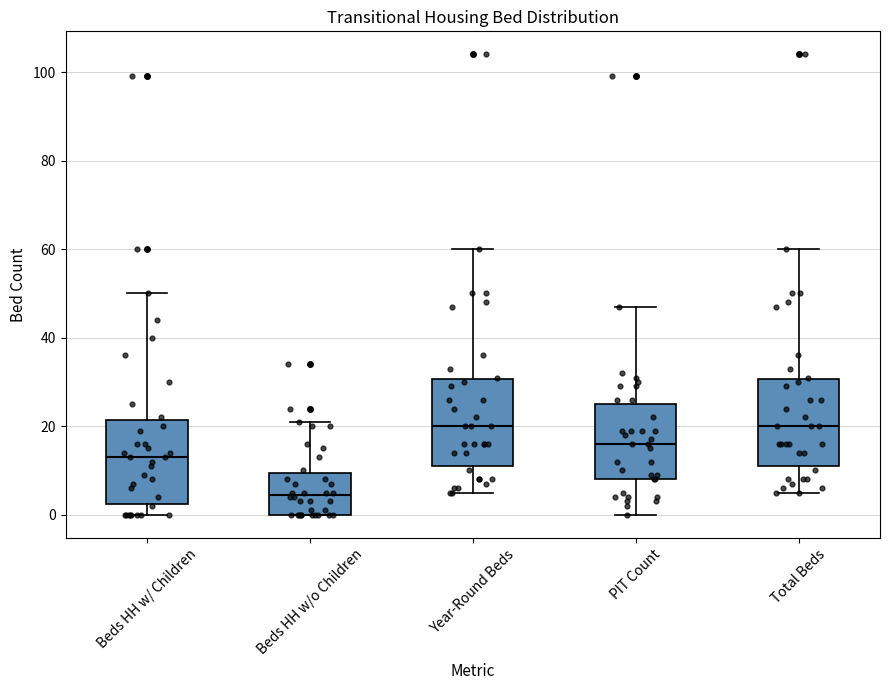

Reading left to right, read every box against the y-axis: the position of its median line, the range the box covers, and the ends of its whiskers. The values are not printed on the chart, so give them approximately, as read against the axis.

Beds HH w/ Children: median 14, box 2 to 22, whiskers 0 to 50
Beds HH w/o Children: median 4, box 0 to 10, whiskers 0 to 22
Year-Round Beds: median 20, box 12 to 30, whiskers 6 to 60
PIT Count: median 16, box 8 to 26, whiskers 0 to 48
Total Beds: median 20, box 12 to 30, whiskers 6 to 60